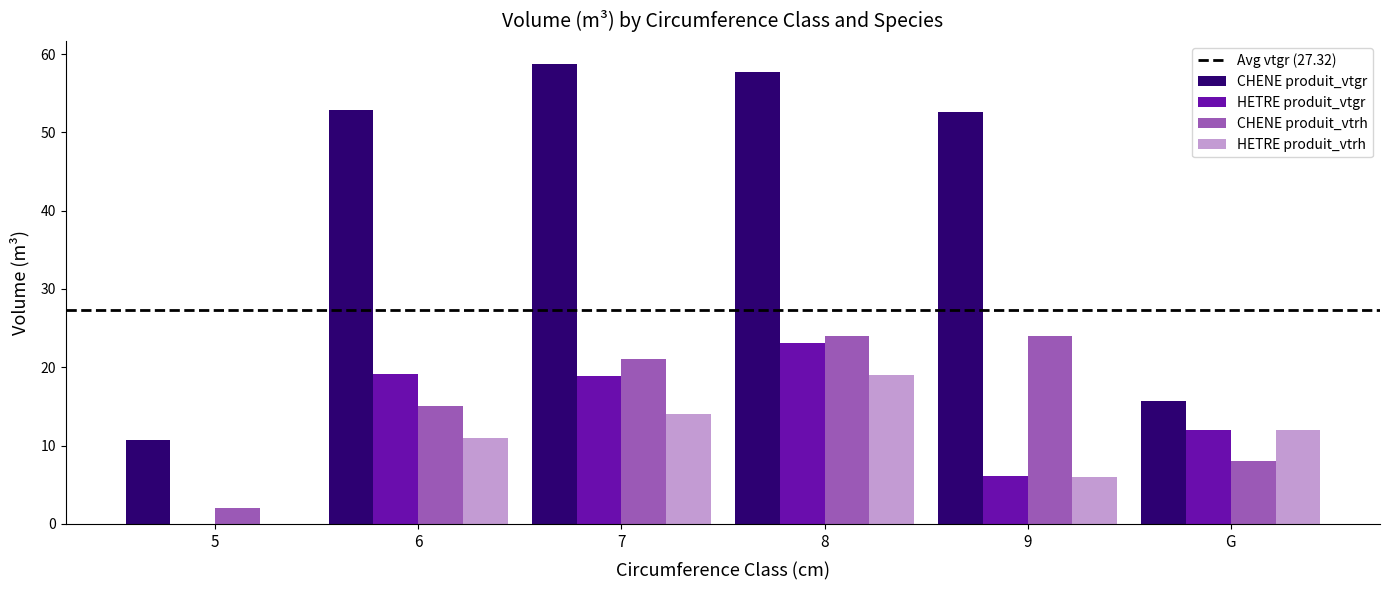

What is the highest value of the HETRE produit_vtgr series?

23.1